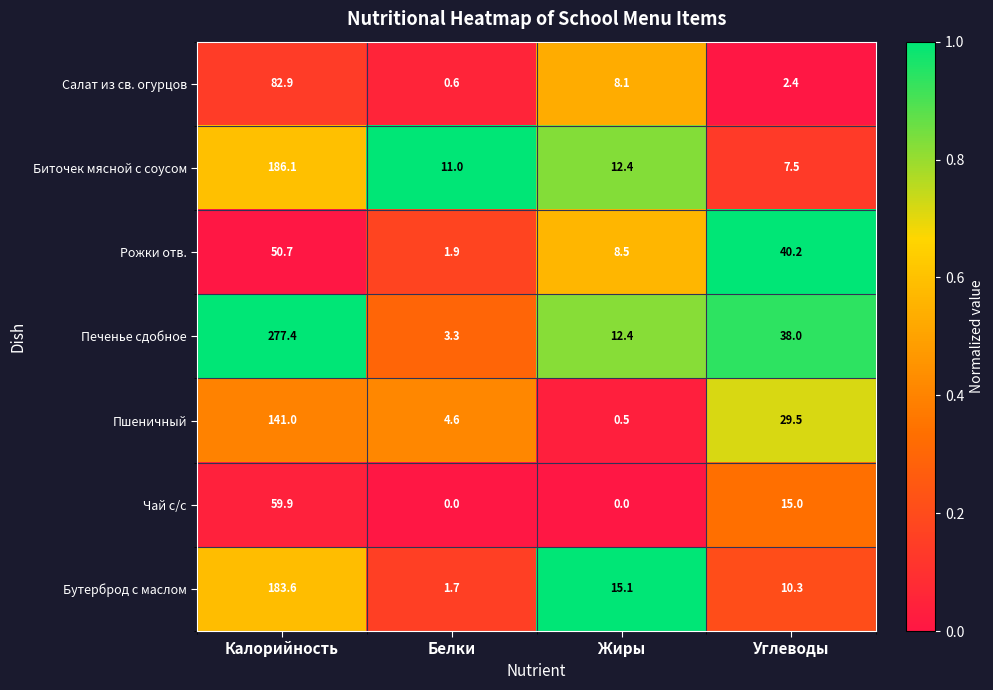

Reading left to right, list all the values displayed in this chart.

Салат из св. огурцов: 82.9	0.6	8.1	2.4
Биточек мясной с соусом: 186.1	11.0	12.4	7.5
Рожки отв.: 50.7	1.9	8.5	40.2
Печенье сдобное: 277.4	3.3	12.4	38.0
Пшеничный: 141.0	4.6	0.5	29.5
Чай с/с: 59.9	0.0	0.0	15.0
Бутерброд с маслом: 183.6	1.7	15.1	10.3